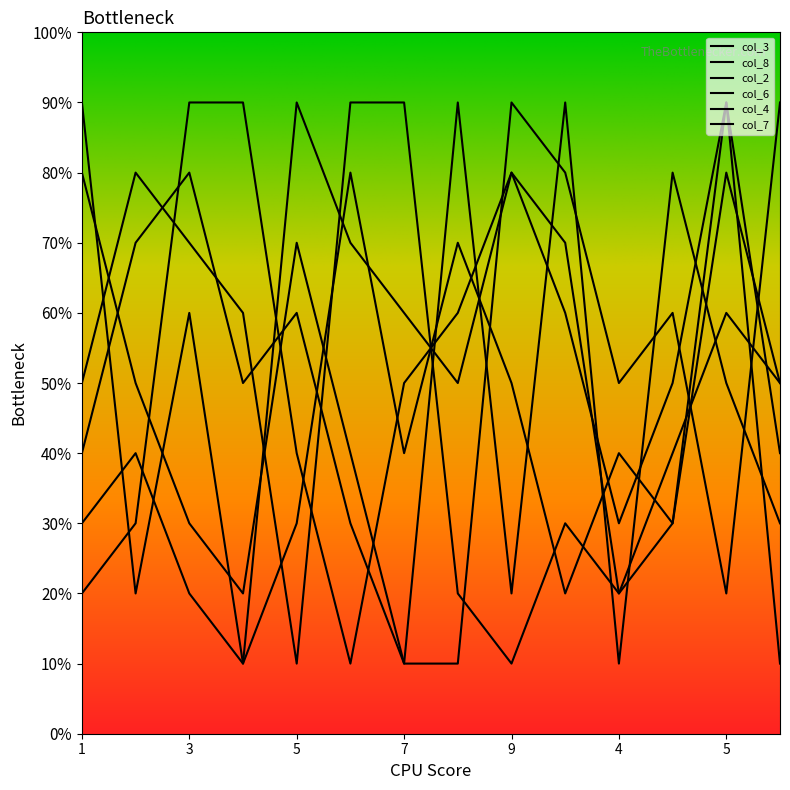

True or false: col_7 and col_4 intersect in this chart.

True